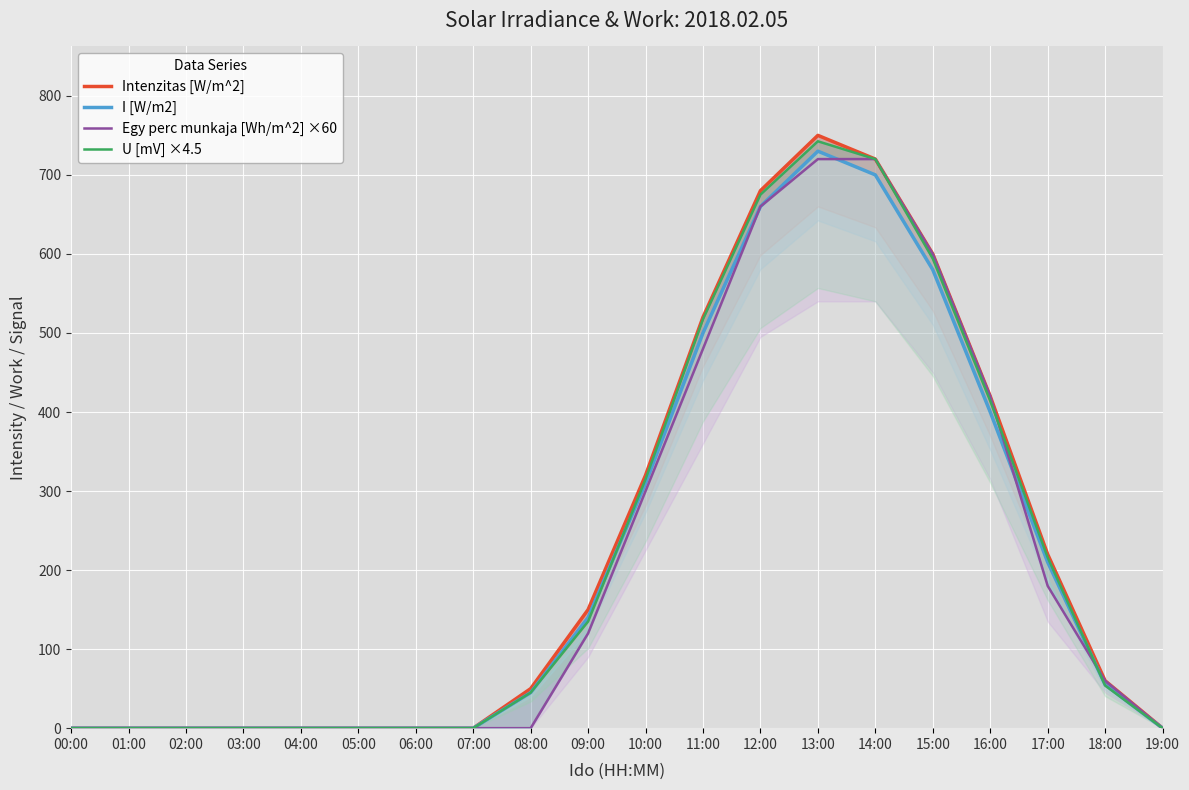

Reading right to left, transcribe all the data shown in this chart.

Intenzitas [W/m^2]: 0.0	60.0	220.0	420.0	600.0	720.0	750.0	680.0	520.0	320.0	150.0	50.0	0.0	0.0	0.0	0.0	0.0	0.0	0.0	0.0
I [W/m2]: 0.0	55.0	210.0	400.0	580.0	700.0	730.0	660.0	500.0	310.0	140.0	45.0	0.0	0.0	0.0	0.0	0.0	0.0	0.0	0.0
Egy perc munkaja [Wh/m^2] ×60: 0.0	60.0	180.0	420.0	600.0	720.0	720.0	660.0	480.0	300.0	120.0	0.0	0.0	0.0	0.0	0.0	0.0	0.0	0.0	0.0
U [mV] ×4.5: 0.0	54.0	216.0	414.0	594.0	720.0	742.5	675.0	517.5	315.0	135.0	45.0	0.0	0.0	0.0	0.0	0.0	0.0	0.0	0.0